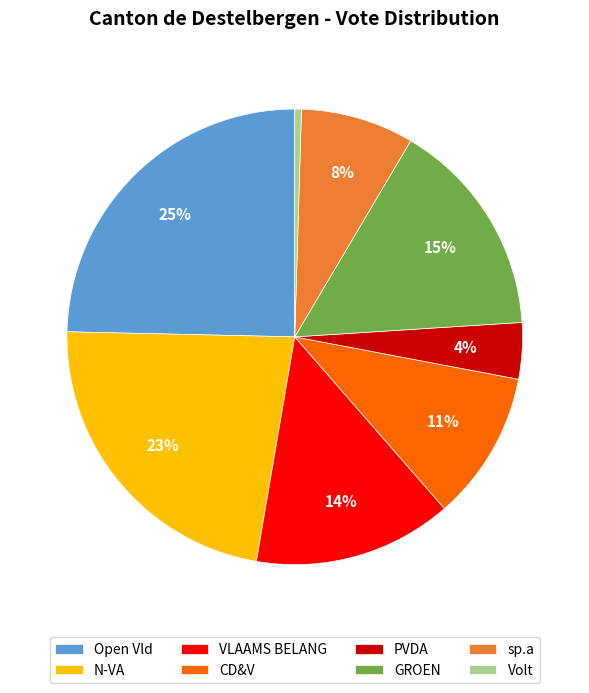

To the nearest percent, what is the average slice percentage?

12%